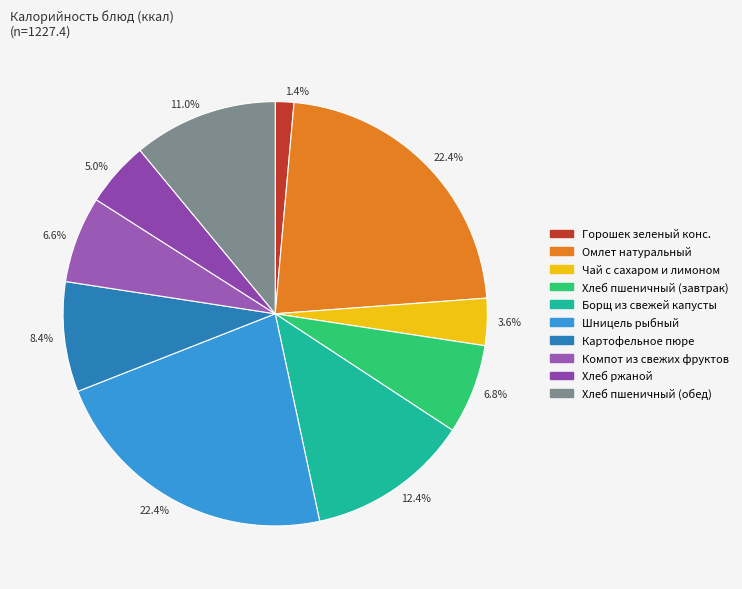

Is there a majority slice in this chart?

No